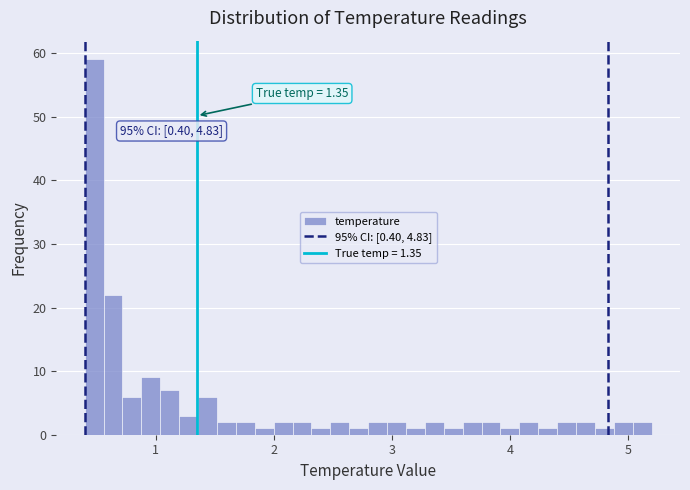

Around what value on the x-axis is the tallest bar? Give the approximate position of its centre, as read against the axis.

0.5